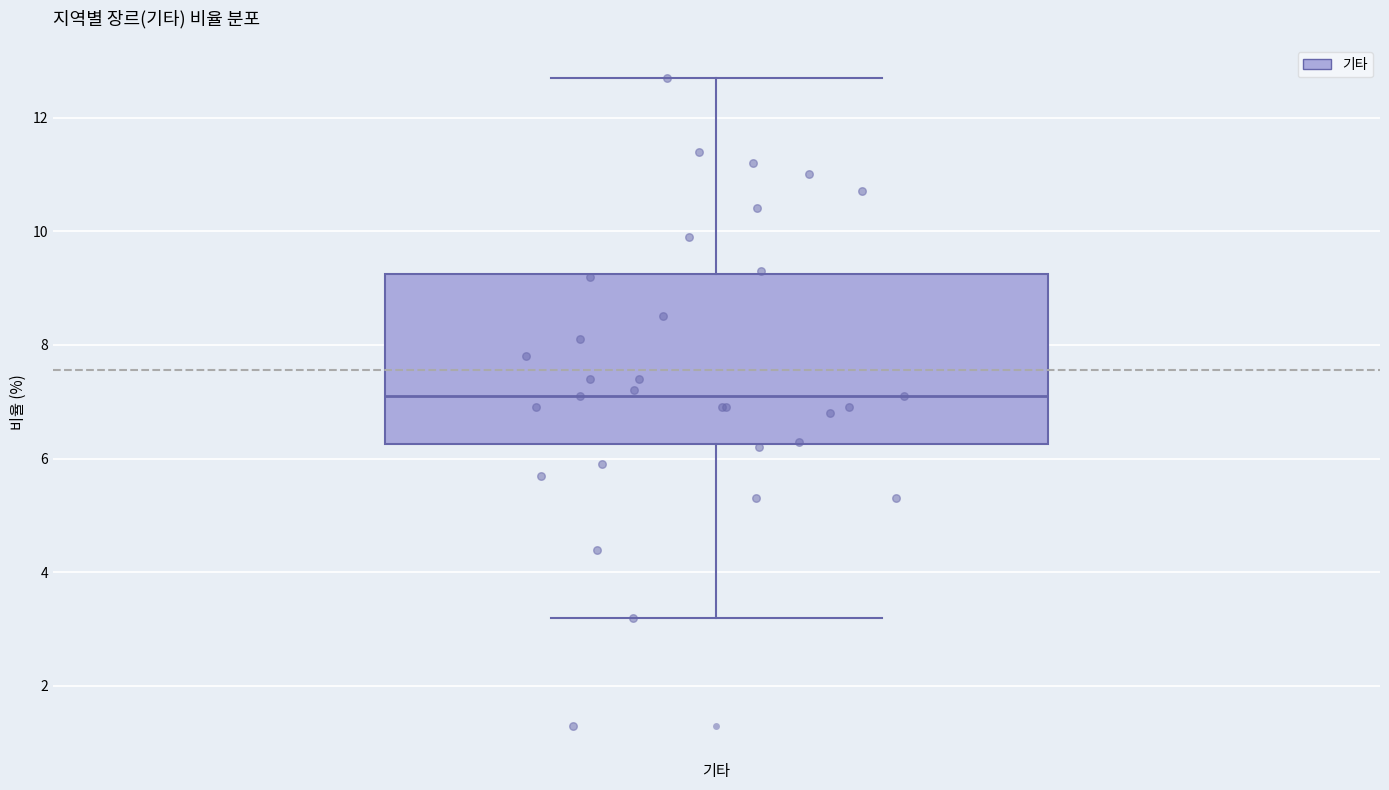

Transcribe this box plot: give where the median line is, the range the box spans, and where the two whiskers end, as read against the y-axis. The values are not printed on the chart, so give them approximately, as read against the axis.

median 7.2, box 6.2 to 9.2, whiskers 3.2 to 12.8